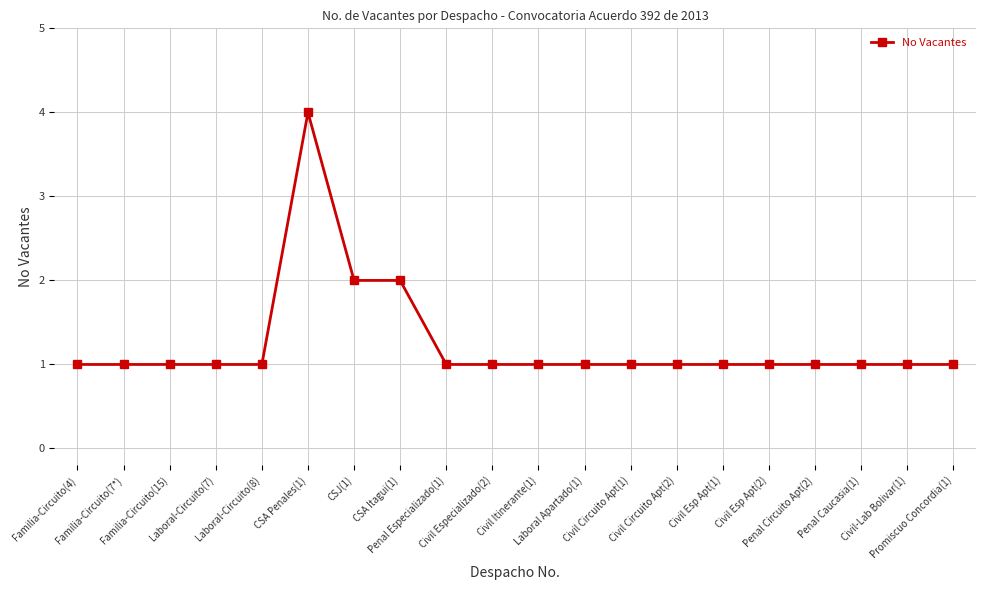

How many series are shown in this chart?

1